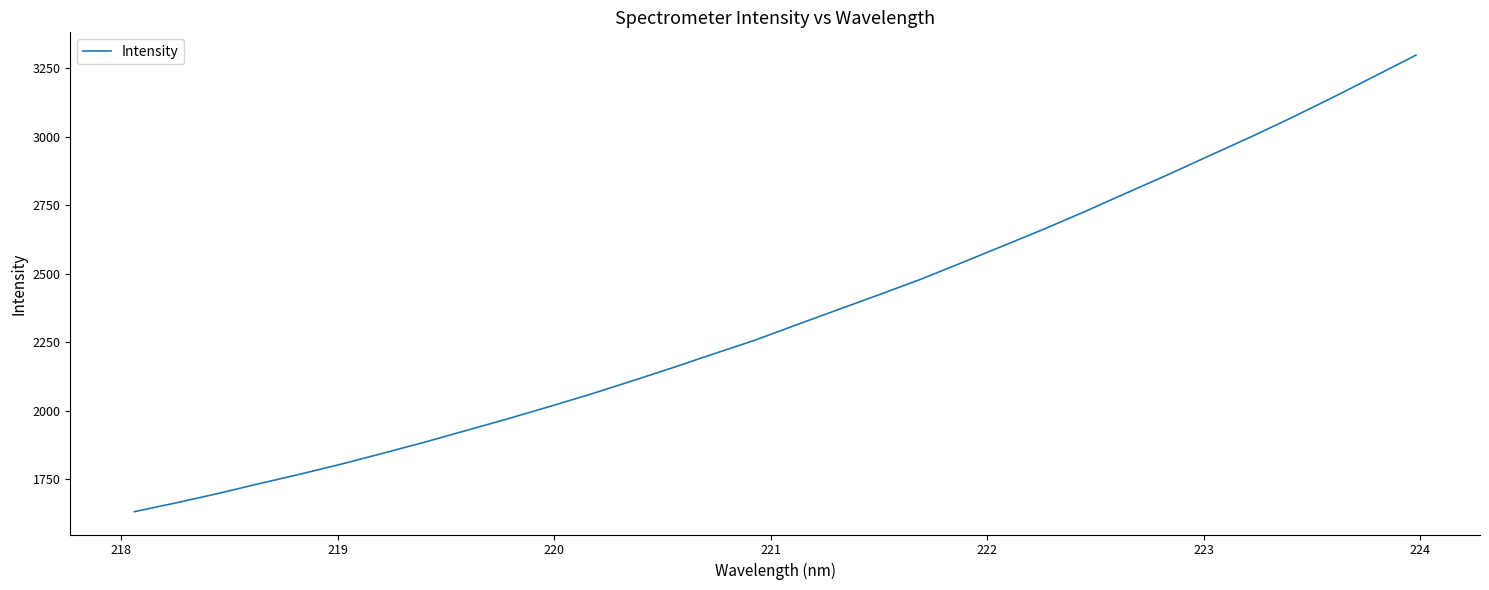

What is the maximum value shown in the chart?

3297.8